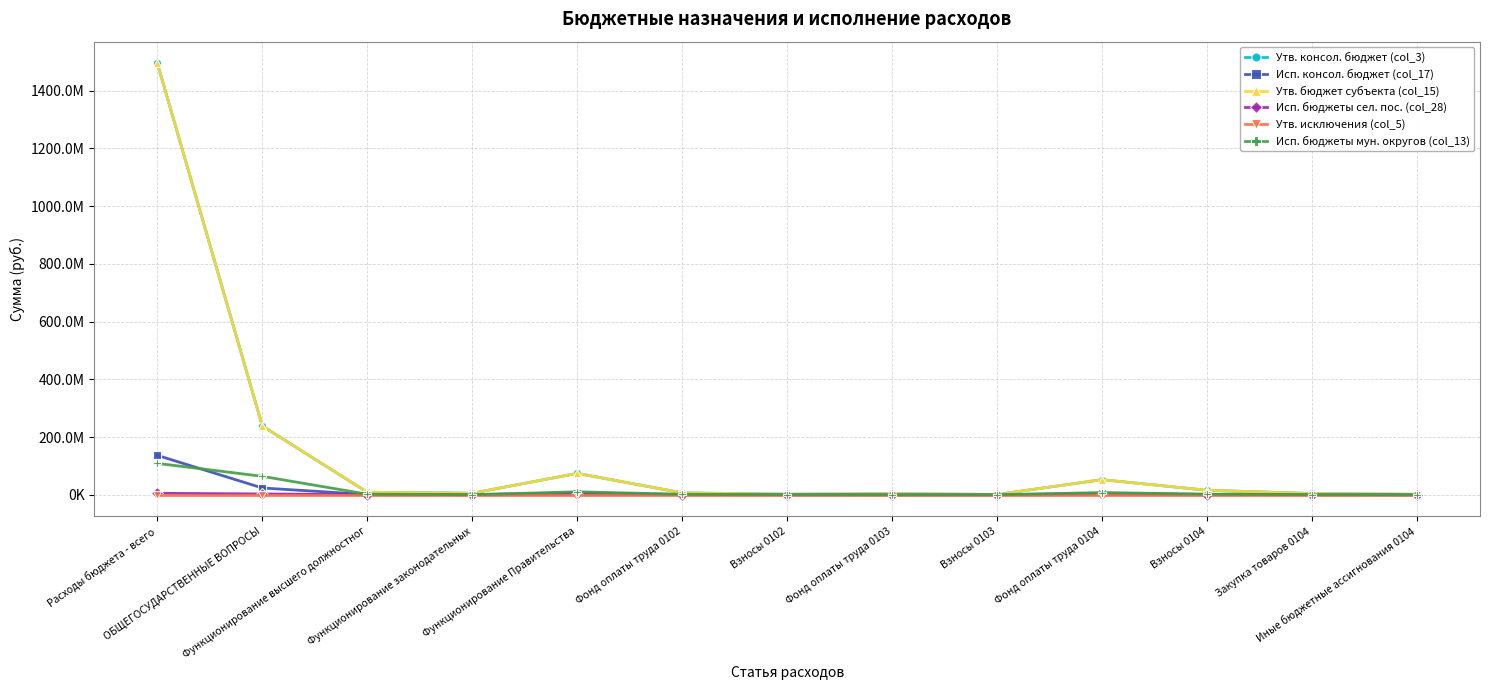

Is this an area chart (filled region under the line)?

No